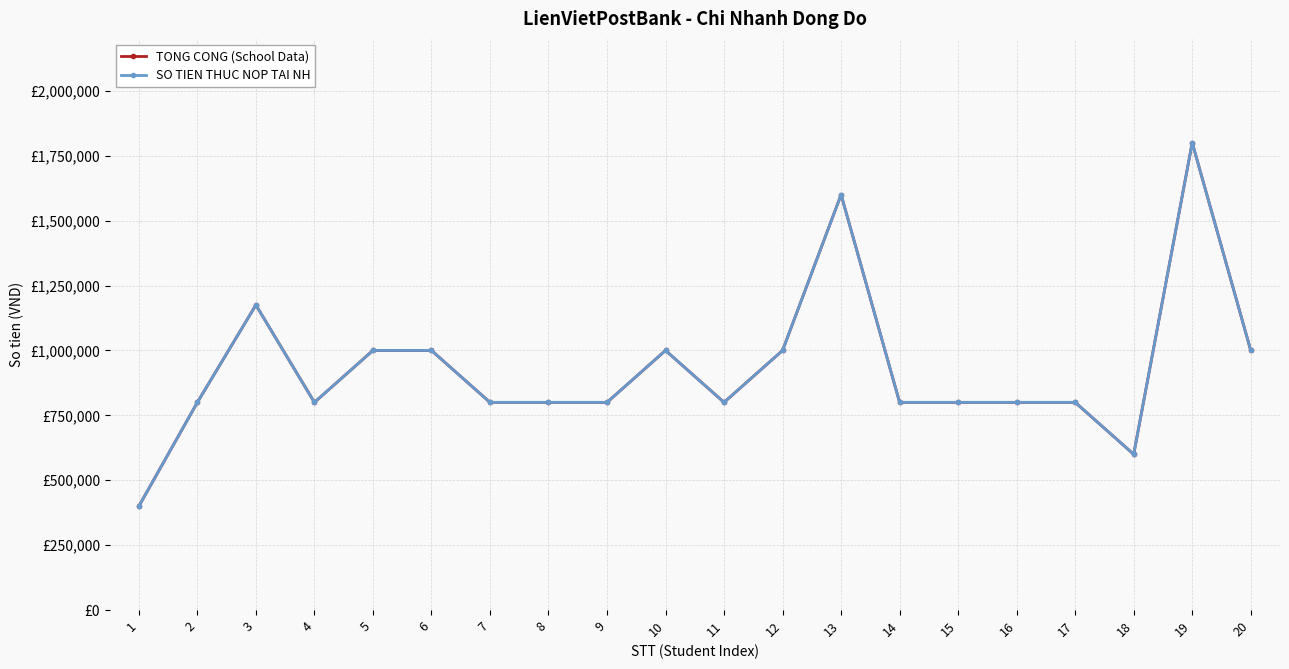

Is this an area chart (filled region under the line)?

No